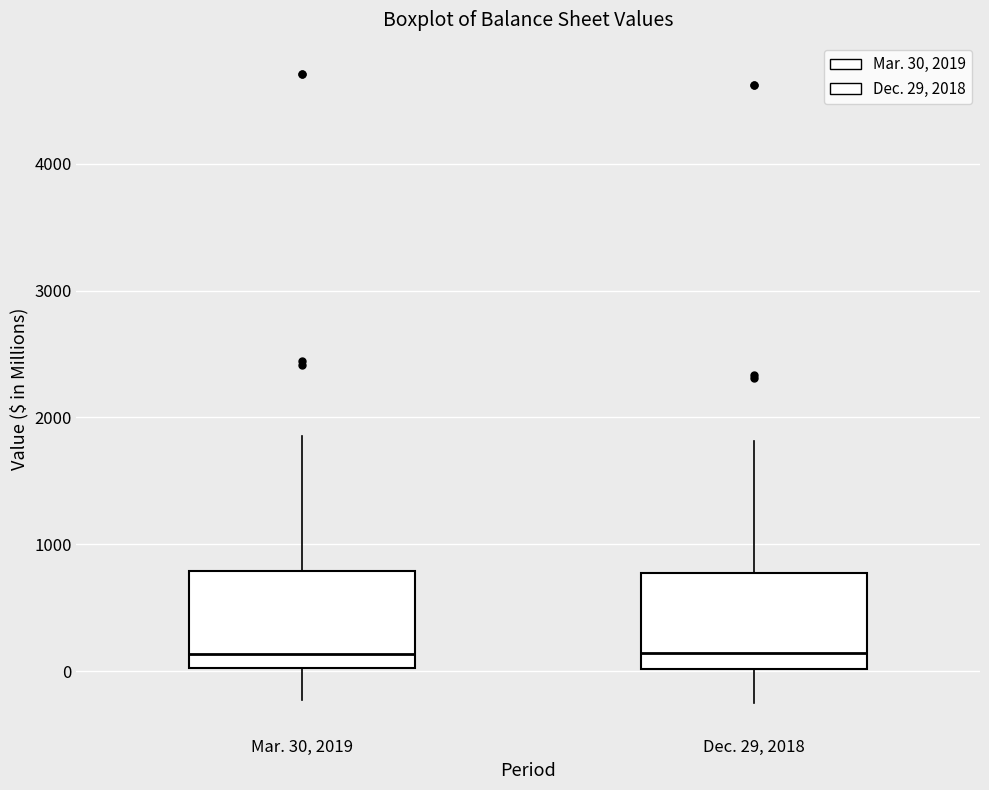

Reading left to right, read every box against the y-axis: the position of its median line, the range the box covers, and the ends of its whiskers. The values are not printed on the chart, so give them approximately, as read against the axis.

Mar. 30, 2019: median 100, box 0 to 800, whiskers -200 to 1900
Dec. 29, 2018: median 100, box 0 to 800, whiskers -300 to 1800